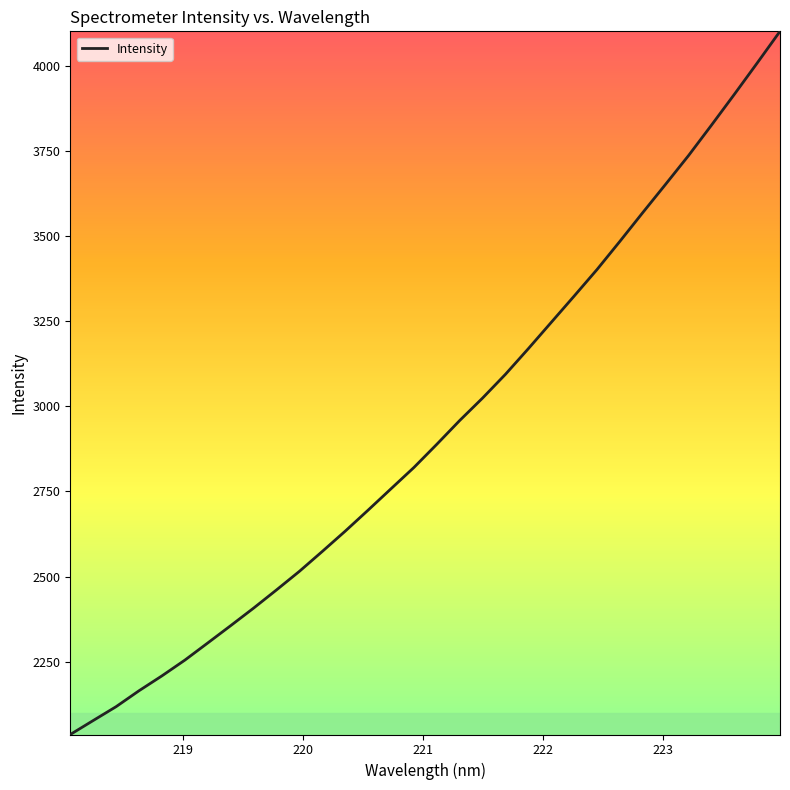

What is the greatest value displayed?

4101.1